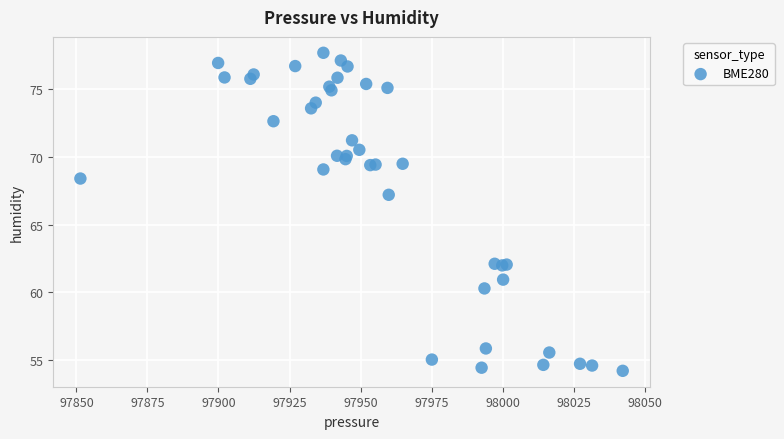

What Y value in the scatter plot is closest to 65?

67.2